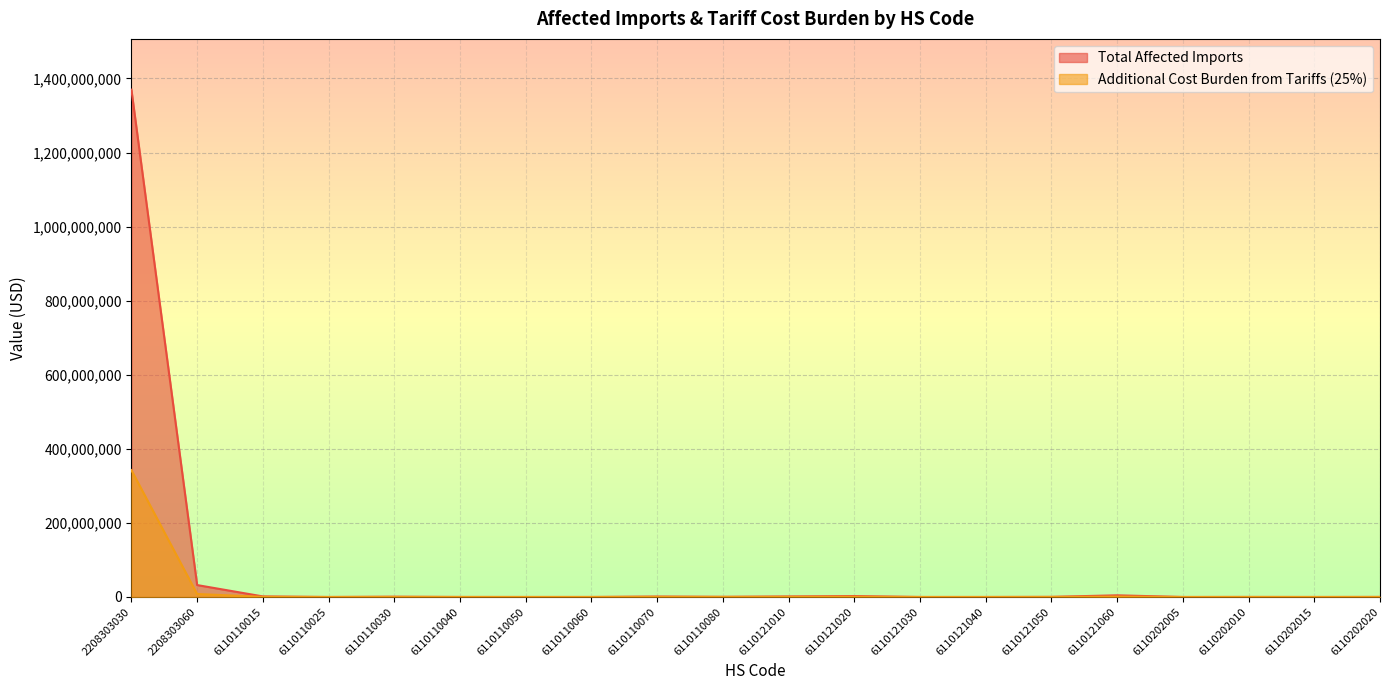

How many interior local peaks does the Total Affected Imports series have?

5